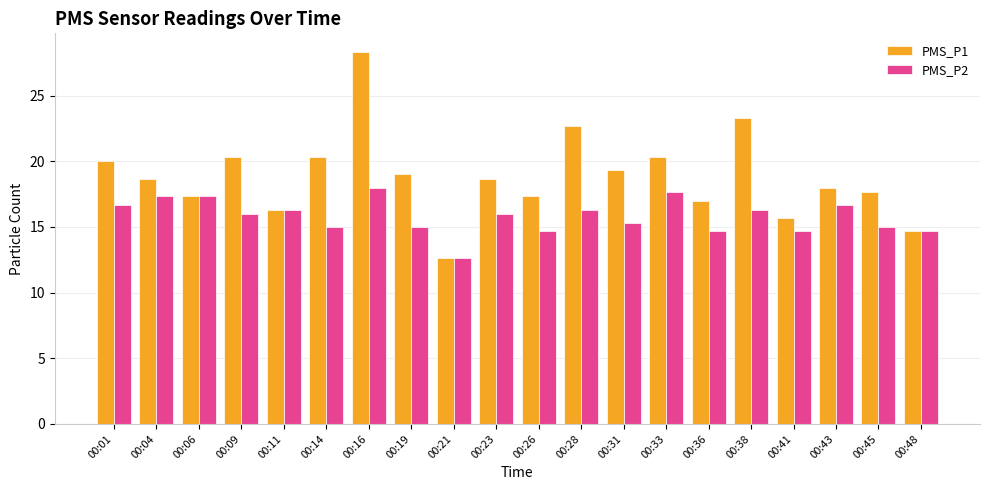

Rank the series at 00:23 from highest to lowest value.

PMS_P1, PMS_P2